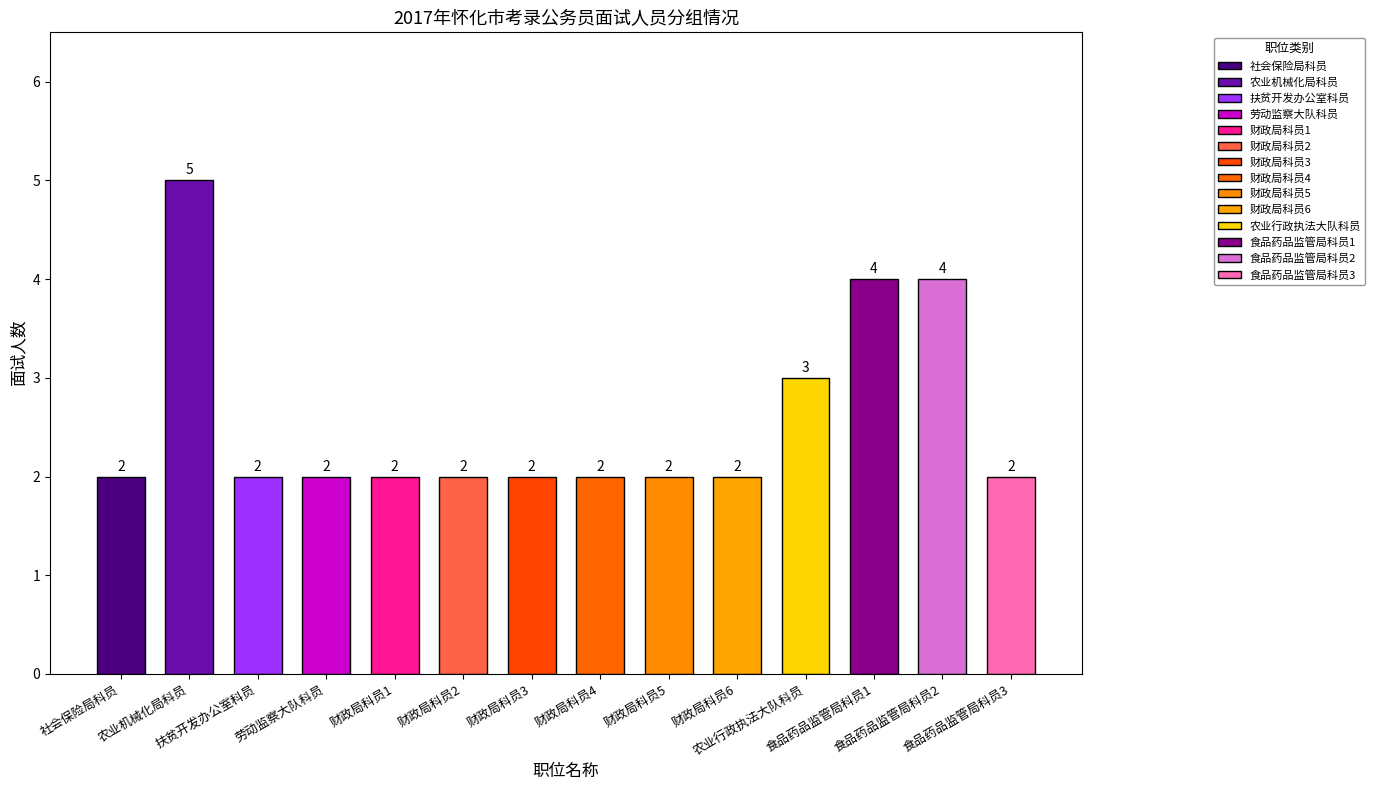

Read the value at 食品药品监管局科员1.

4